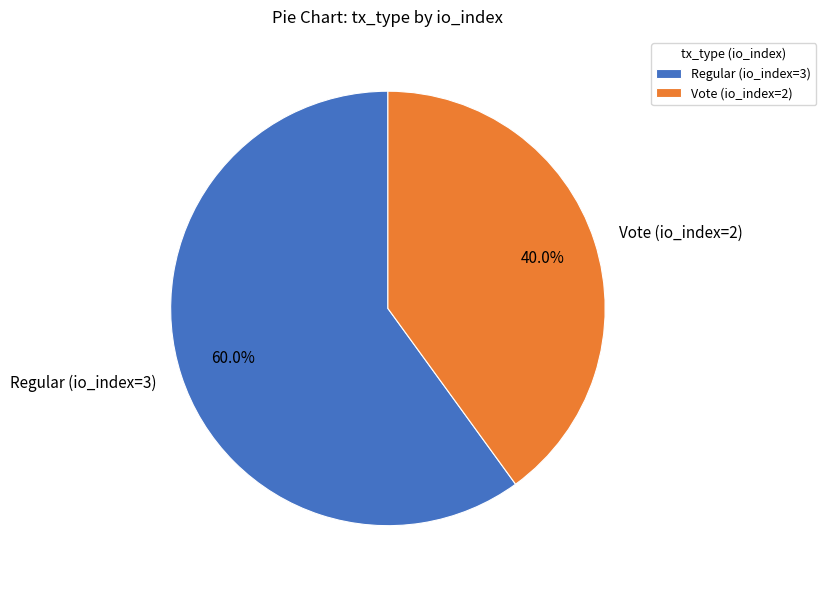

How many segments does this pie chart have?

2